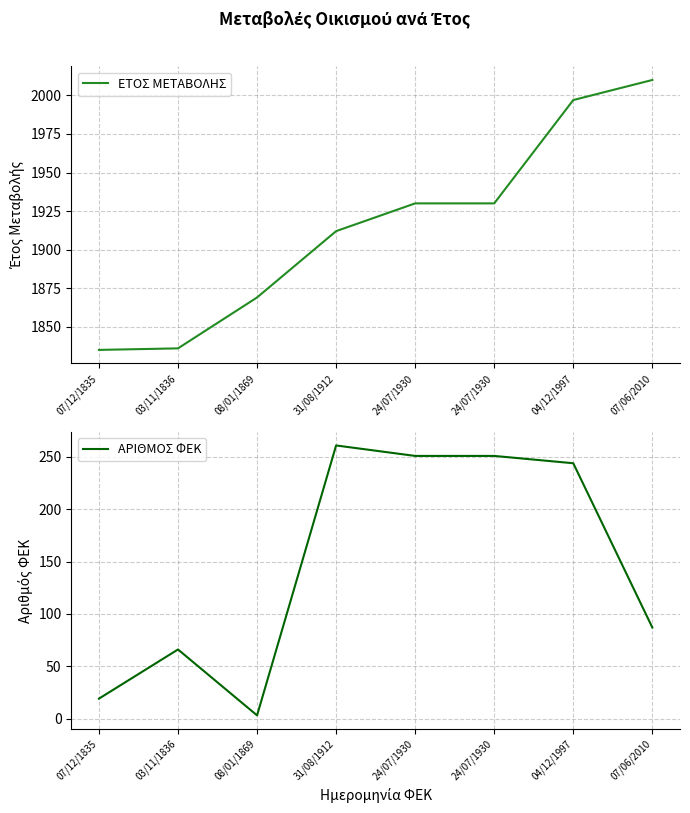

List the series in order of their overall mean, highest first.

ΕΤΟΣ ΜΕΤΑΒΟΛΗΣ, ΑΡΙΘΜΟΣ ΦΕΚ